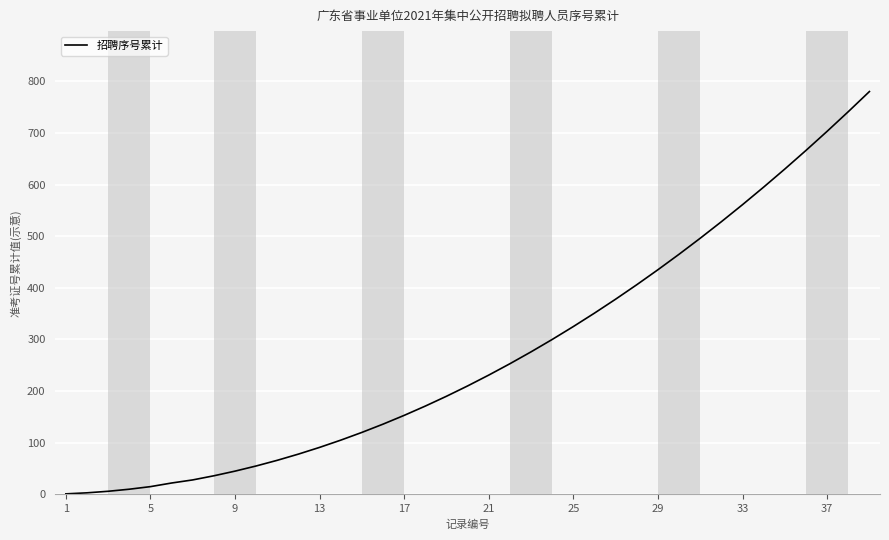

What is the average value?

273